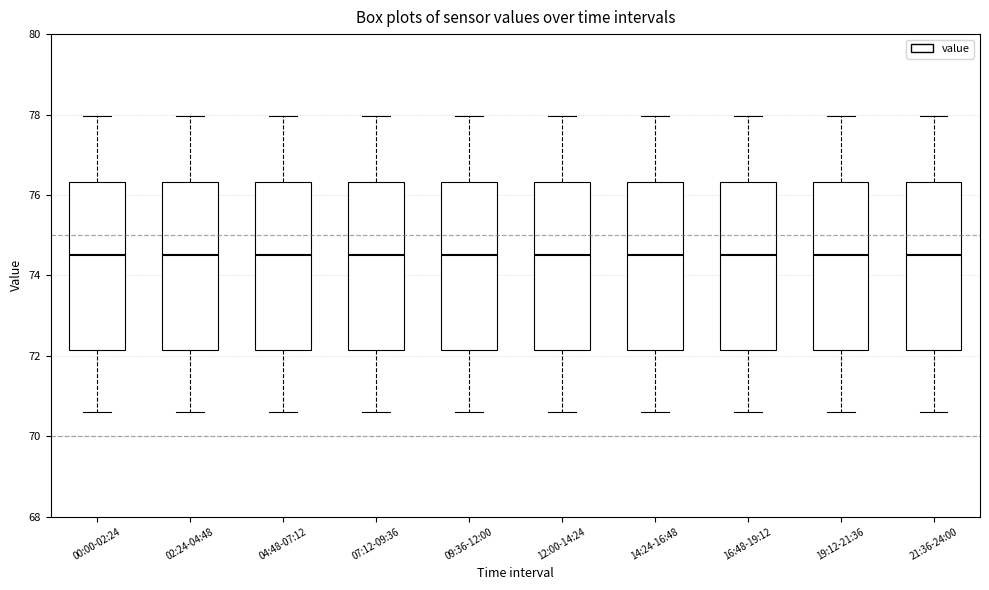

Where does the upper whisker of the box for 00:00-02:24 end on the y-axis? The values are not printed on the chart, so give them approximately, as read against the axis.

78.0